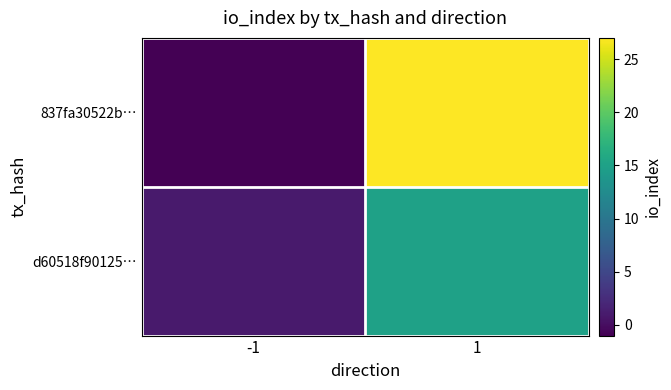

How many categories are shown in the chart?

2